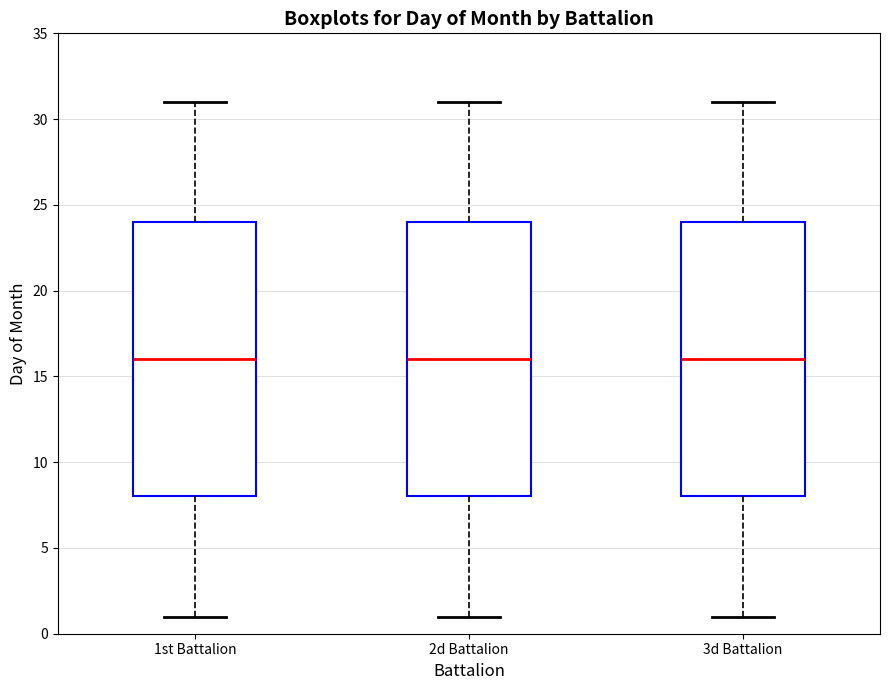

Reading left to right, transcribe this box plot: for each box, give where its median line is, the range the box spans, and where its two whiskers end, as read against the y-axis. The values are not printed on the chart, so give them approximately, as read against the axis.

1st Battalion: median 16, box 8 to 24, whiskers 1 to 31
2d Battalion: median 16, box 8 to 24, whiskers 1 to 31
3d Battalion: median 16, box 8 to 24, whiskers 1 to 31